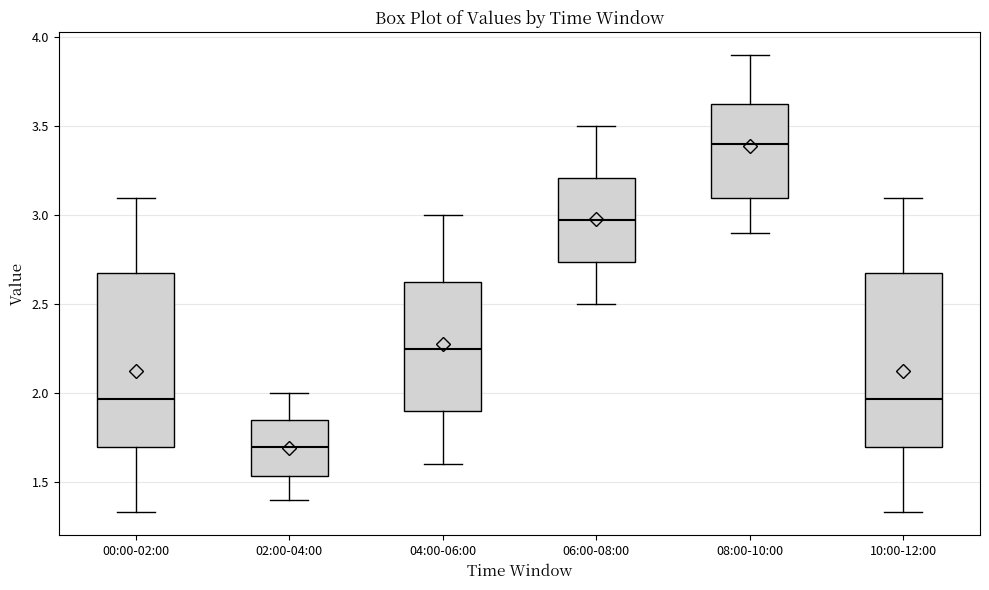

Reading left to right, transcribe this box plot: for each box, give where its median line is, the range the box spans, and where its two whiskers end, as read against the y-axis. The values are not printed on the chart, so give them approximately, as read against the axis.

00:00-02:00: median 1.95, box 1.70 to 2.70, whiskers 1.35 to 3.10
02:00-04:00: median 1.70, box 1.55 to 1.85, whiskers 1.40 to 2.00
04:00-06:00: median 2.25, box 1.90 to 2.65, whiskers 1.60 to 3.00
06:00-08:00: median 3.00, box 2.75 to 3.20, whiskers 2.50 to 3.50
08:00-10:00: median 3.40, box 3.10 to 3.65, whiskers 2.90 to 3.90
10:00-12:00: median 1.95, box 1.70 to 2.70, whiskers 1.35 to 3.10